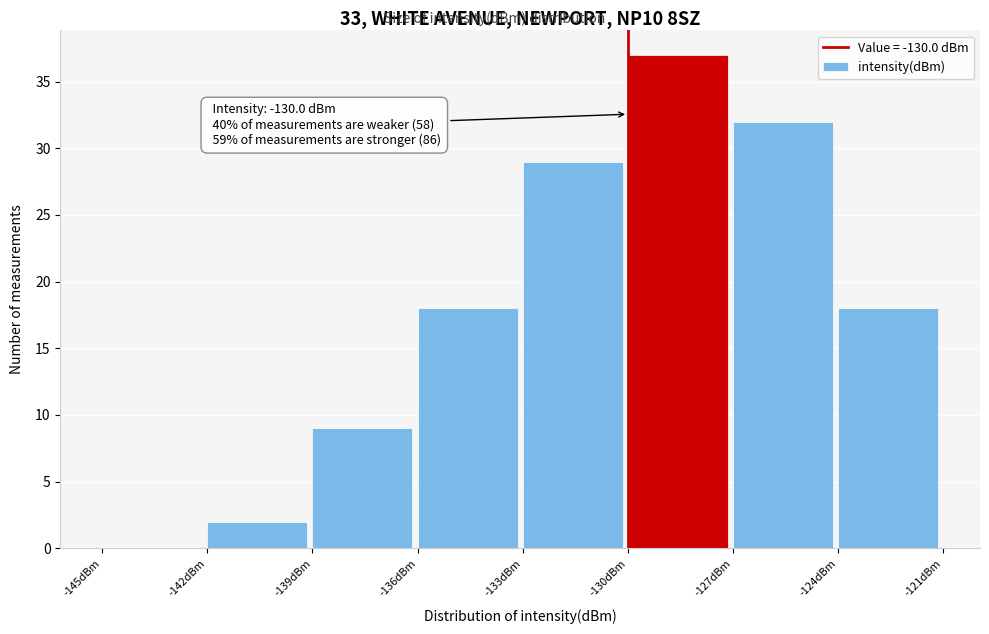

Which range on the x-axis has the tallest bar?

-130 to -127